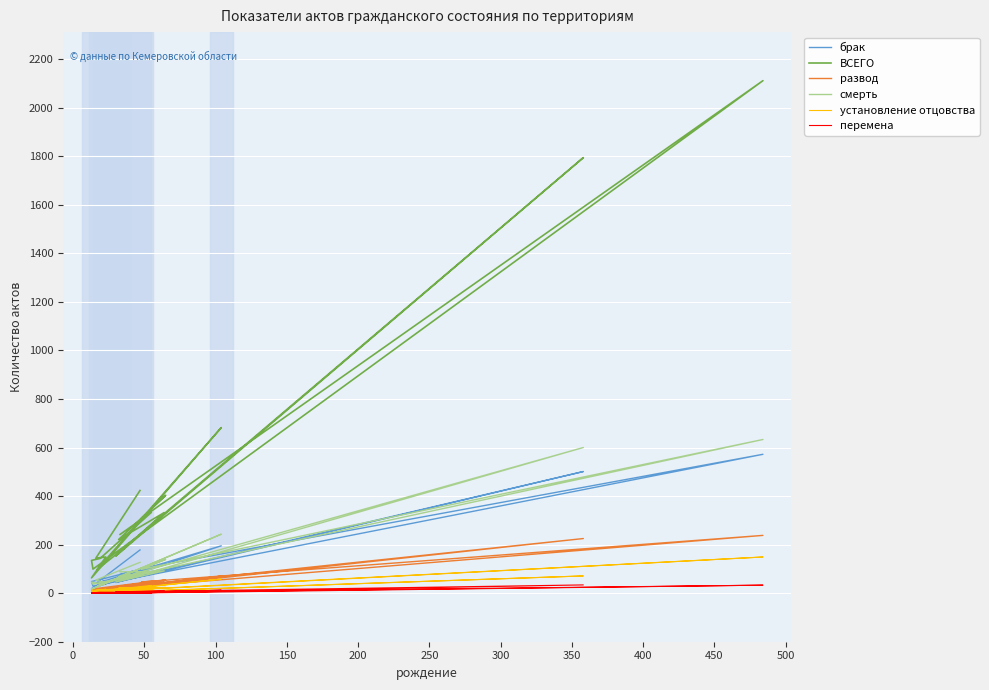

What is the maximum value for ВСЕГО?

2111